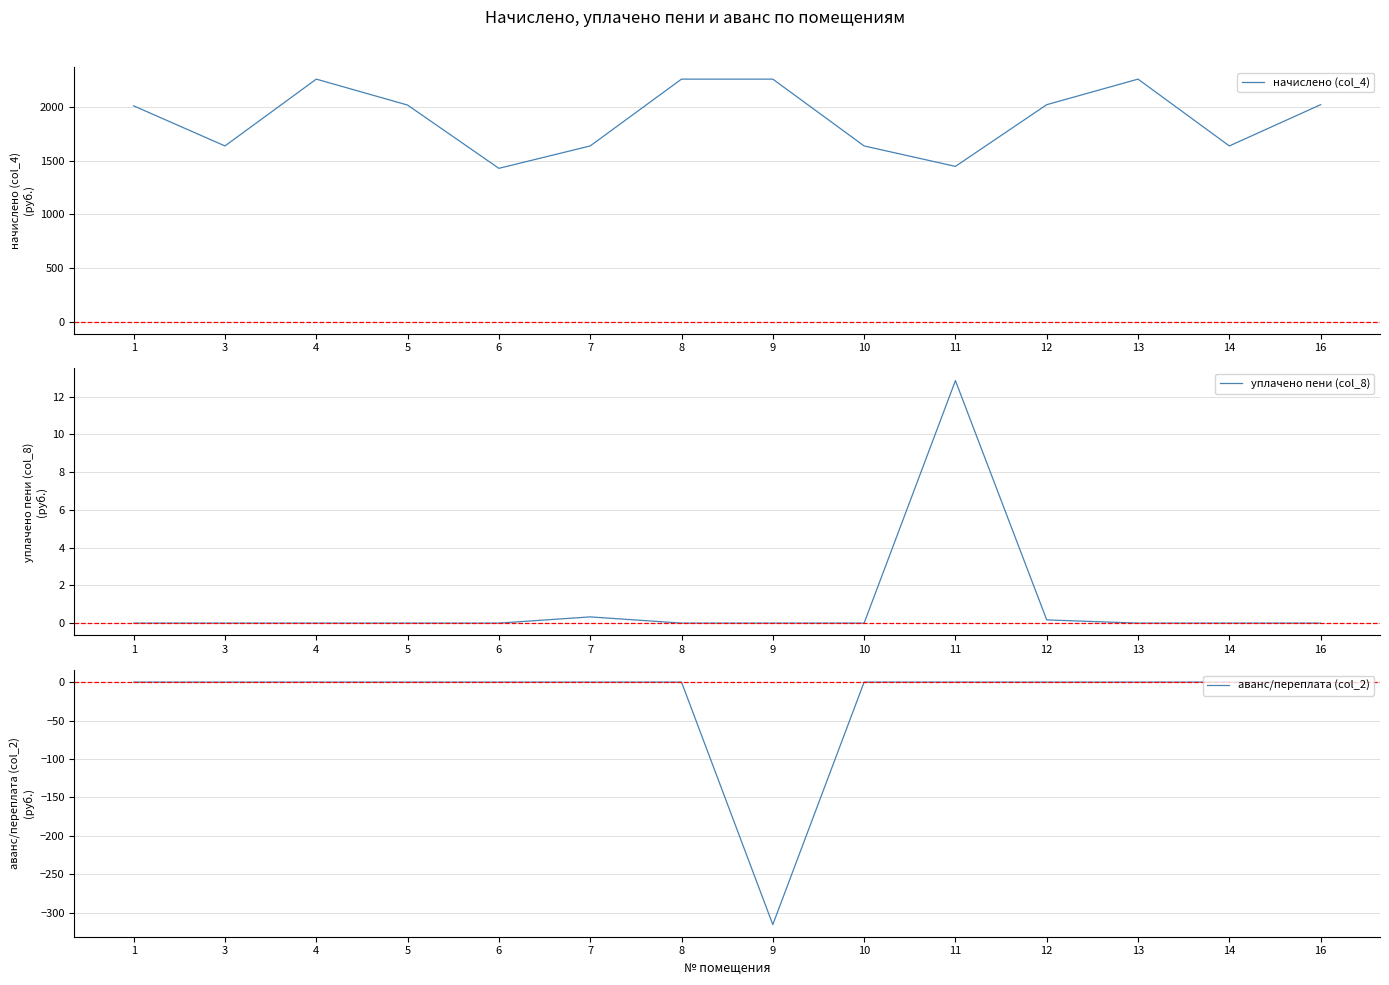

What are all the series names shown in the legend?

начислено (col_4), уплачено пени (col_8), аванс/переплата (col_2)